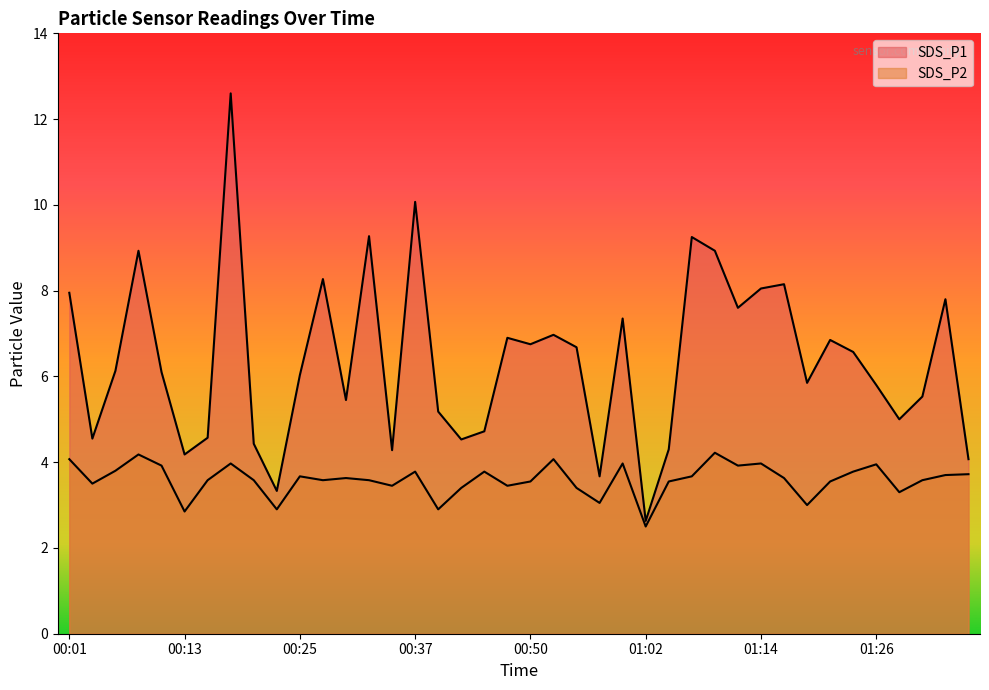

True or false: SDS_P1 and SDS_P2 cross at least once.

False